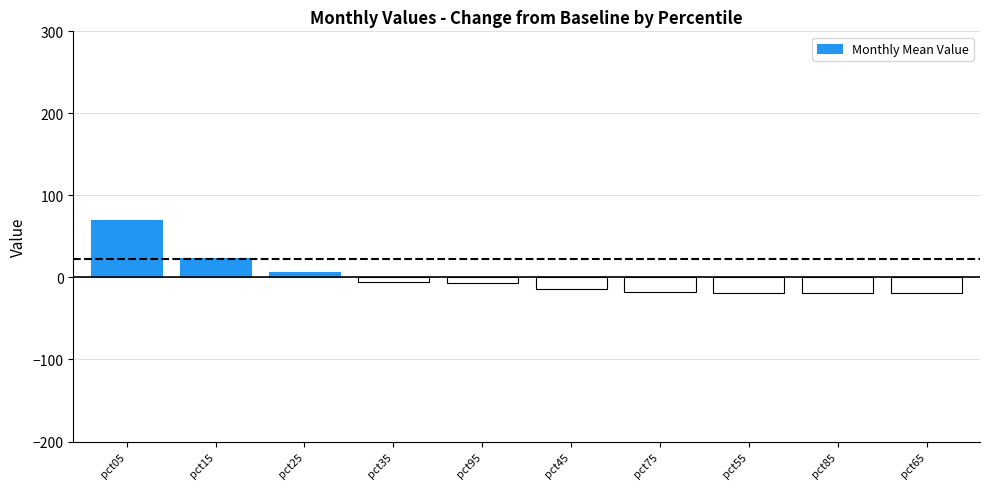

What is the difference between the maximum and minimum values?

88.9